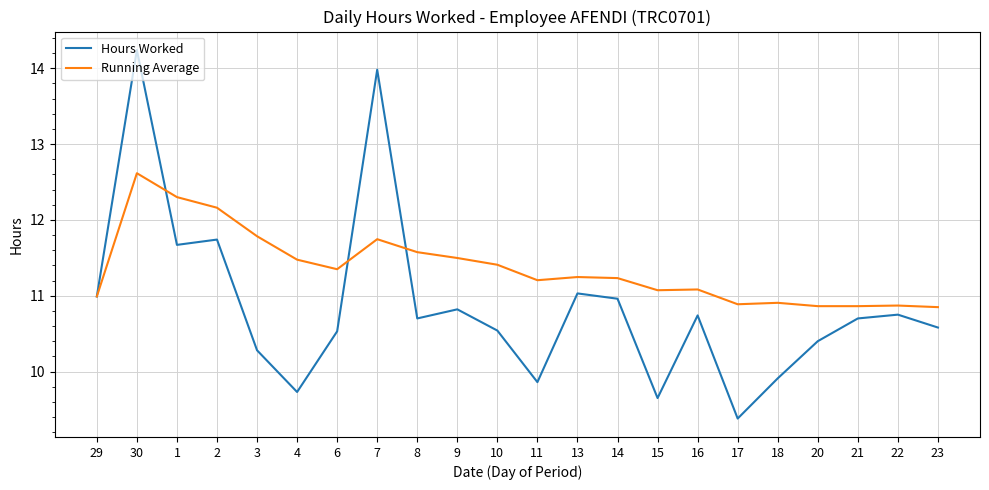

What is the difference between the highest and lowest values at 11?

1.3